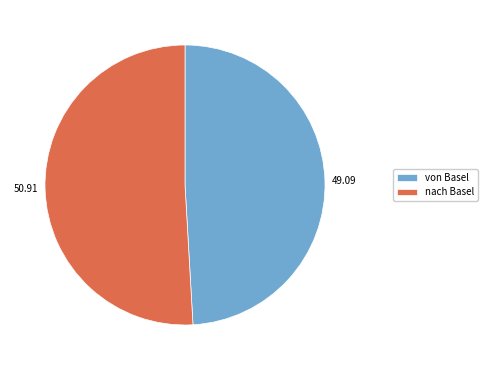

Combined, do von Basel and nach Basel account for over 50%?

Yes